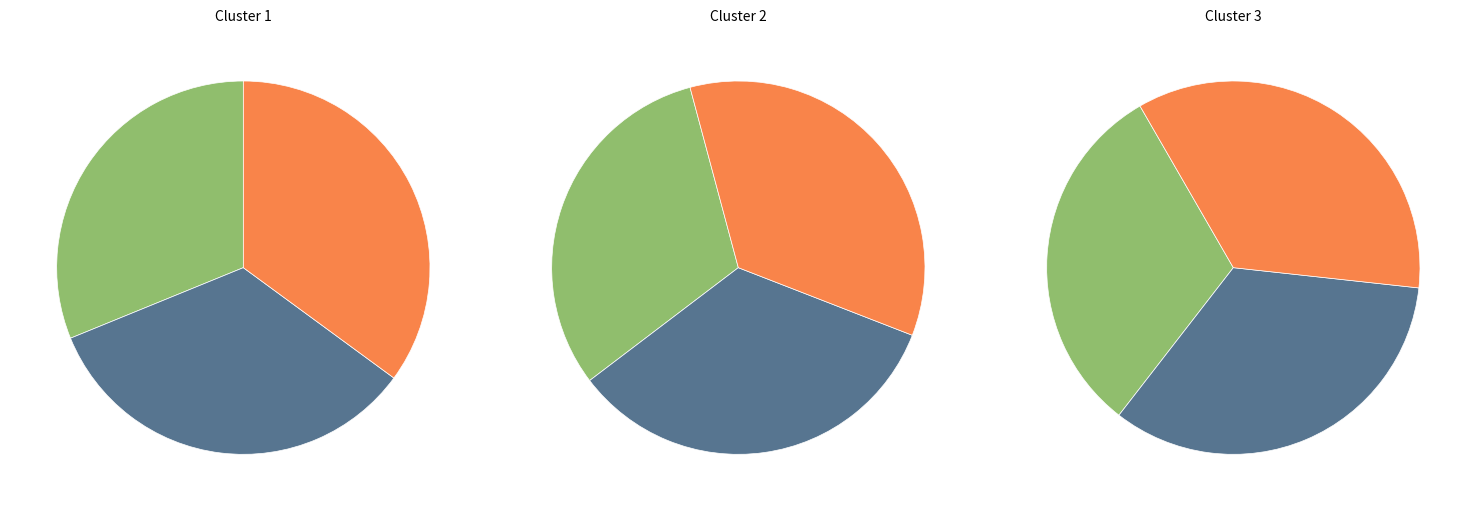

Rank the categories by value from highest to lowest.

Davin Shikaze, Dave Stokes, Sebastian Mercado